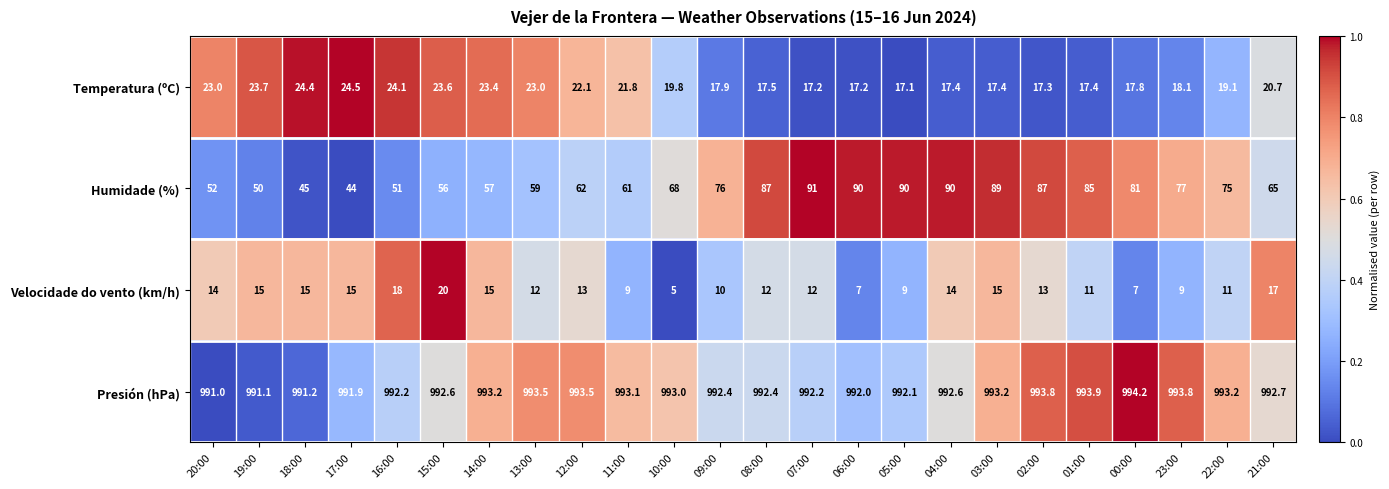

True or false: Humidade (%) has a value of 62.0 at 12:00.

True